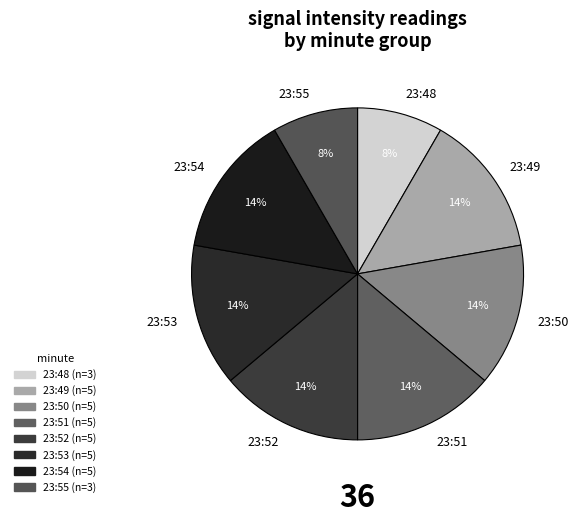

Does 23:48 account for over 50% of the chart?

No